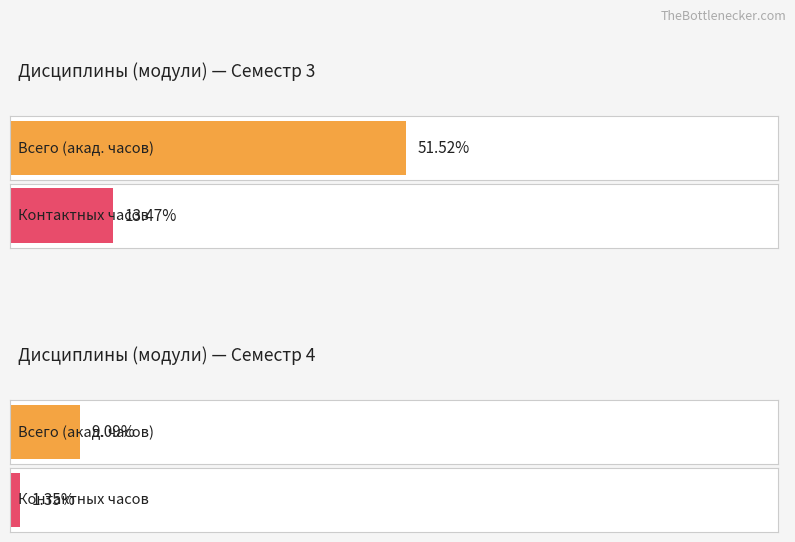

At how many categories does at least one series exceed 2156?

1